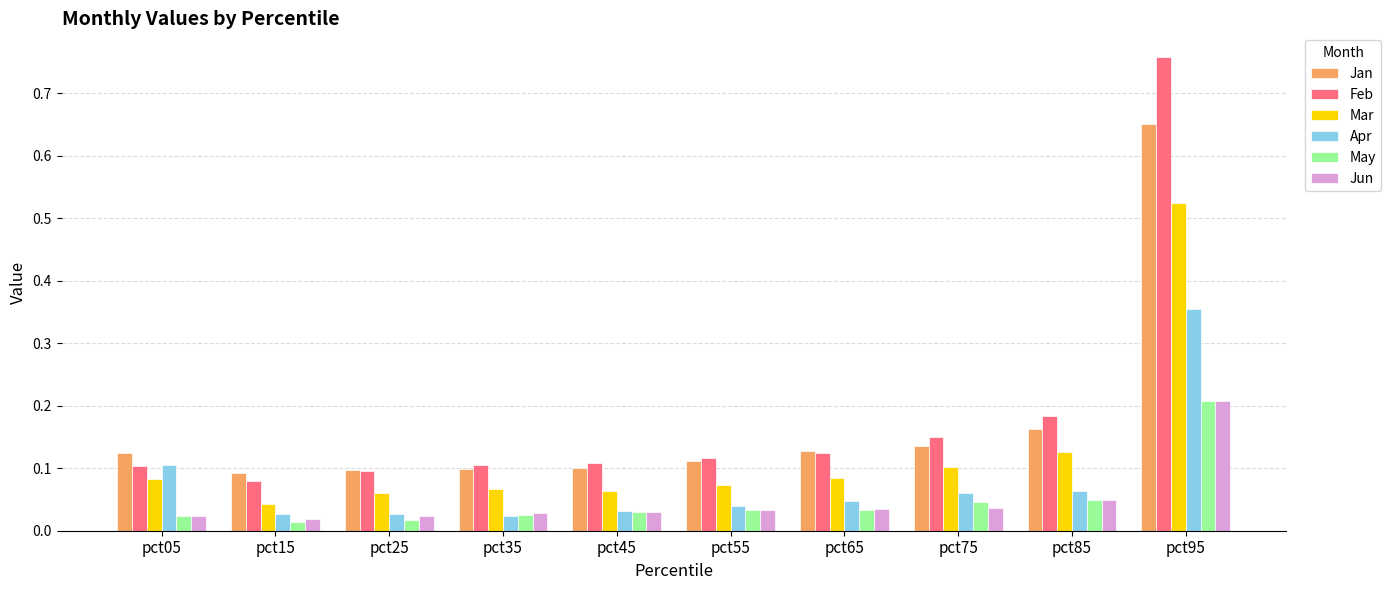

Which category has the highest value in the Feb series?

pct95